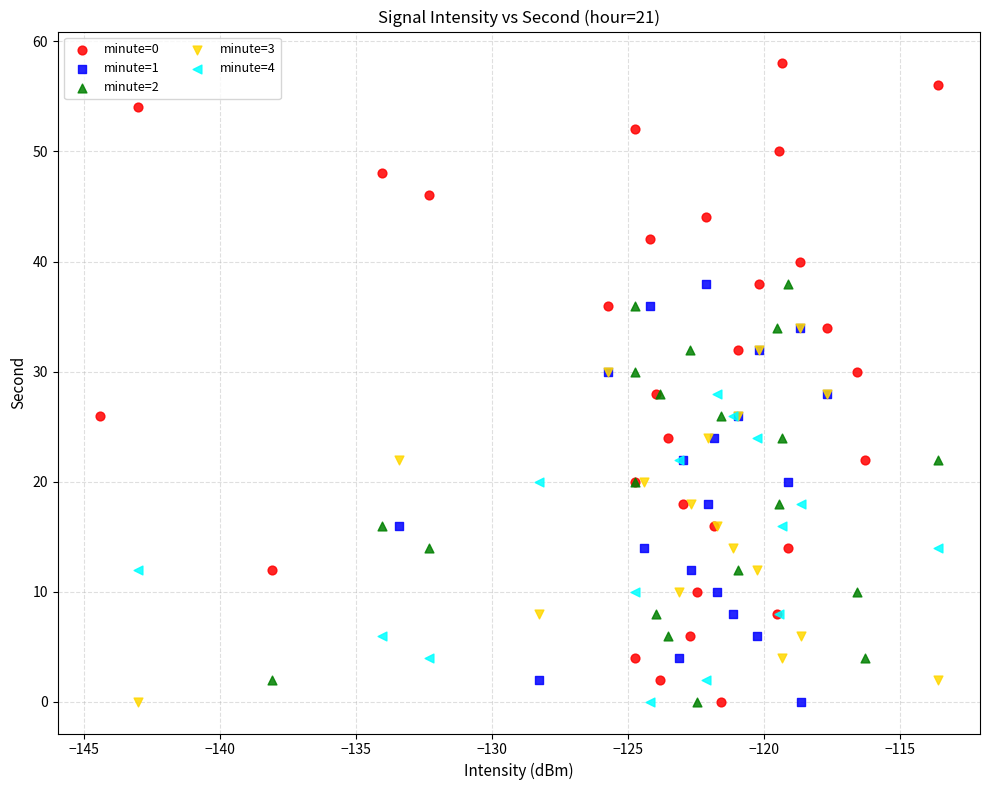

Which series has the largest Y range (max minus min)?

minute=0